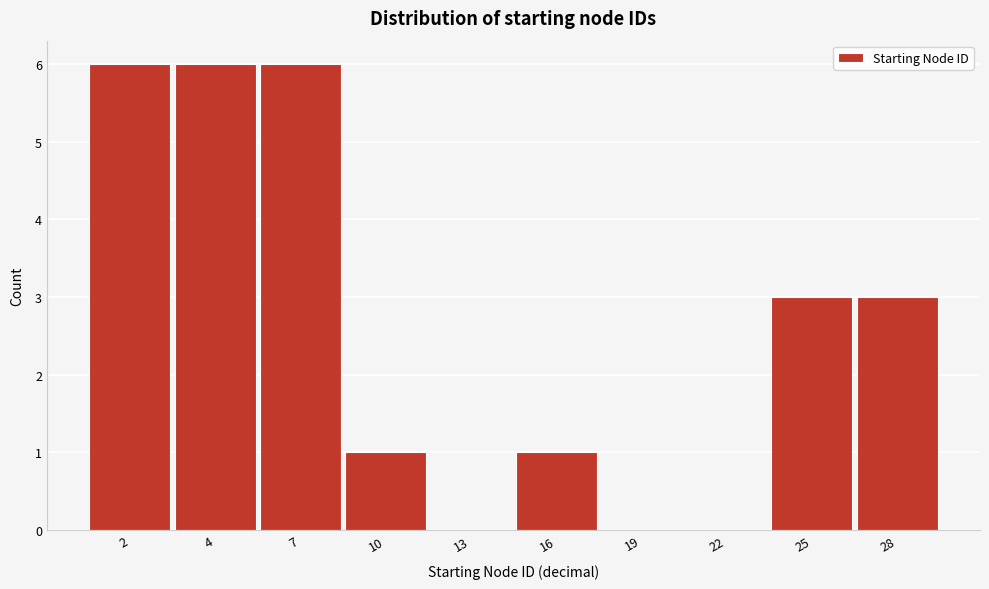

Reading left to right, list all the values displayed in this chart.

2=6	4=6	7=6	10=1	13=0	16=1	19=0	22=0	25=3	28=3